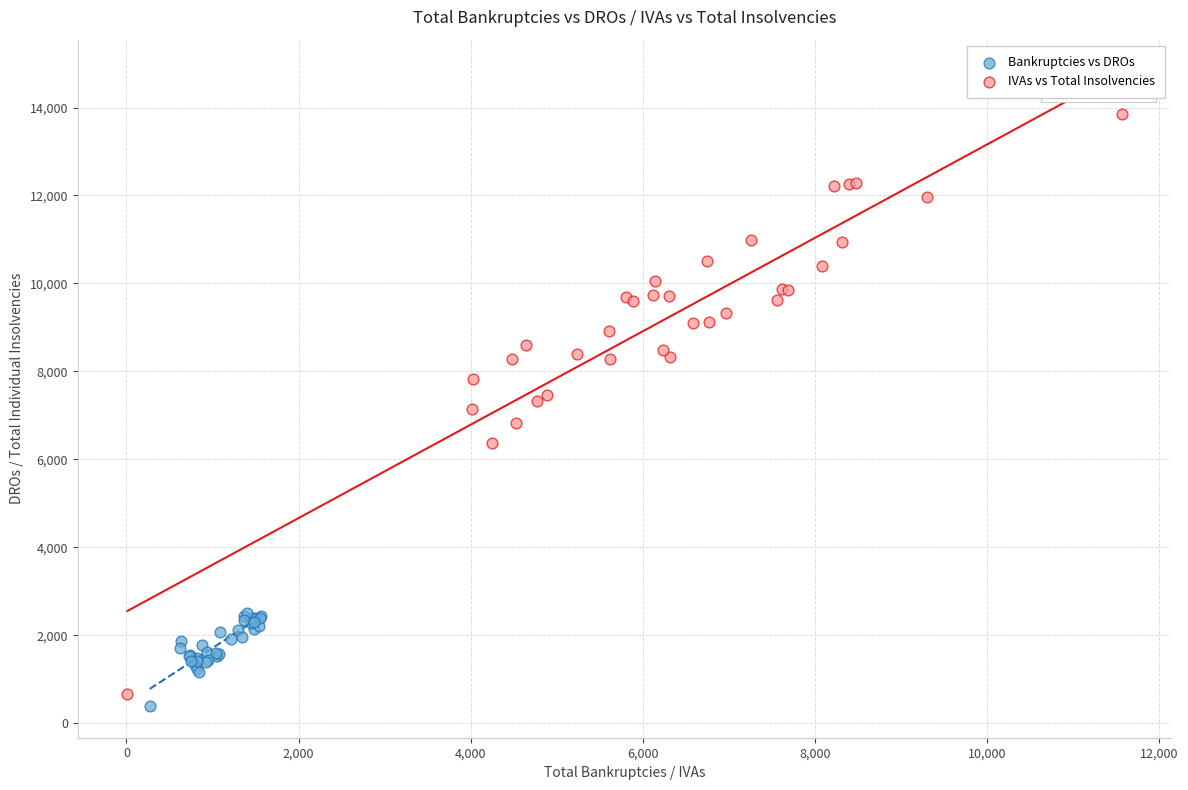

What are all the series names shown in the legend?

Bankruptcies vs DROs, IVAs vs Total Insolvencies